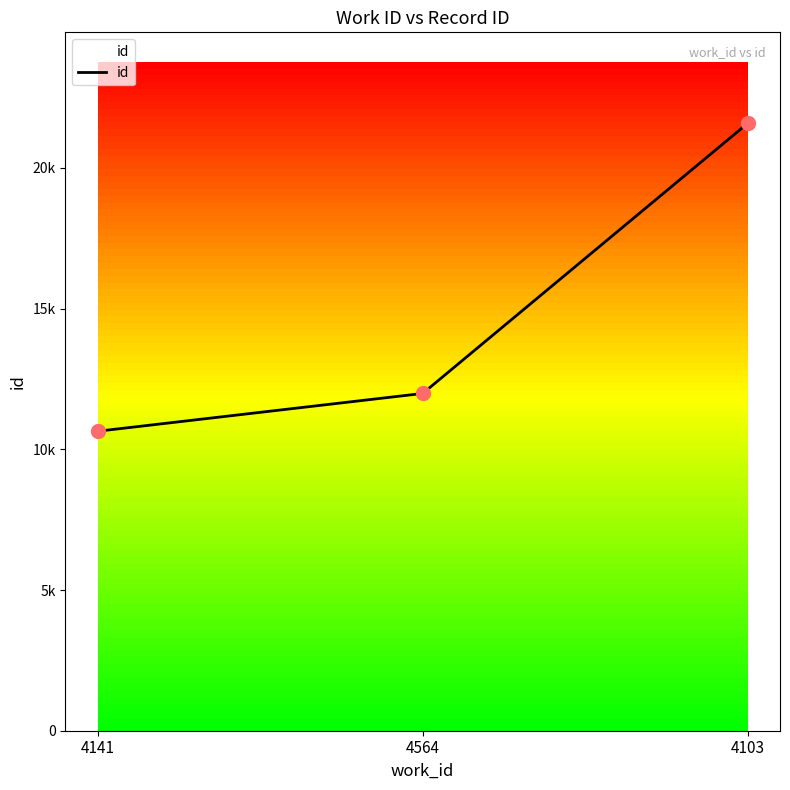

What is the change in value from 4564 to 4103?

+9597